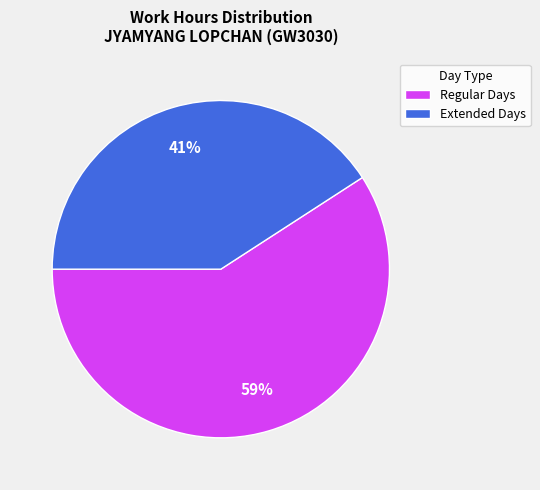

How many segments does this pie chart have?

2